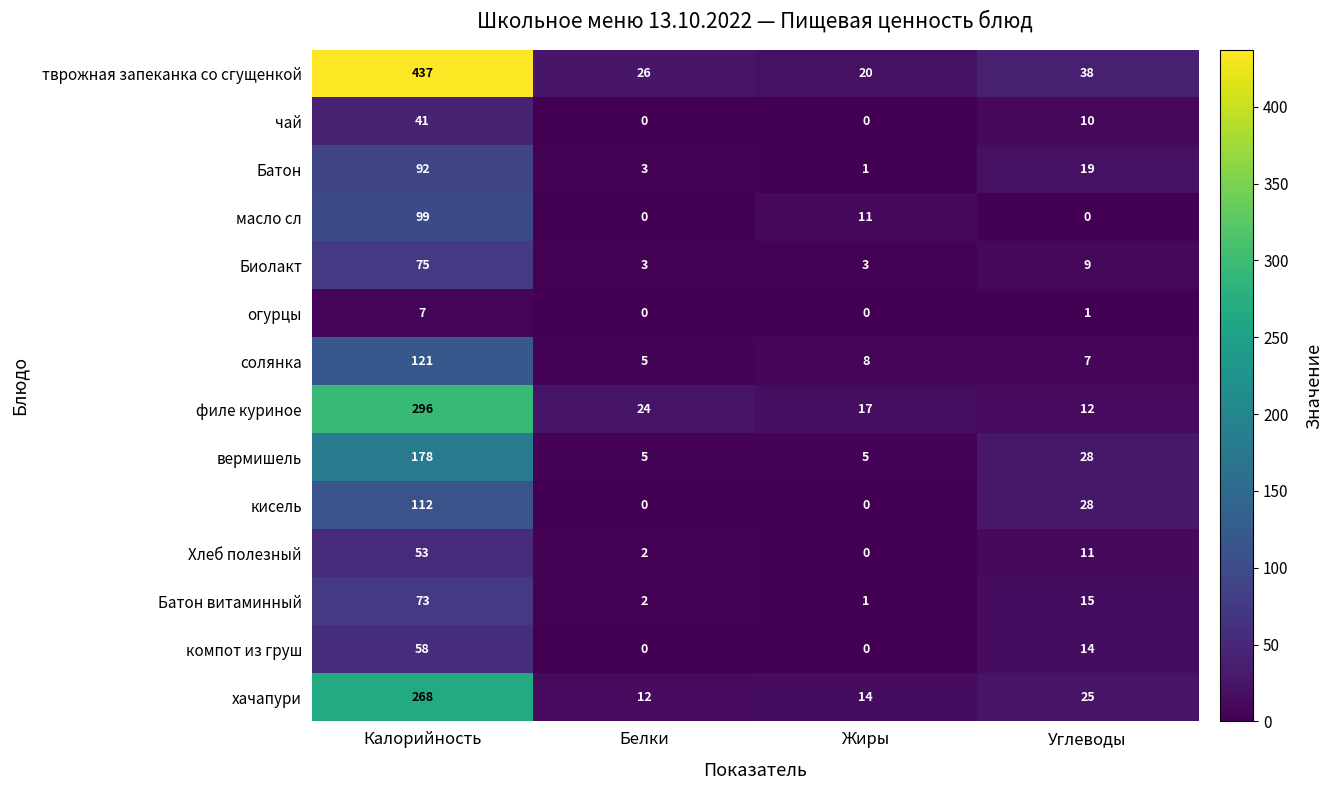

Rank the series by their maximum value, from highest to lowest.

тврожная запеканка со сгущенкой, филе куриное, хачапури, вермишель, солянка, кисель, масло сл, Батон, Биолакт, Батон витаминный, компот из груш, Хлеб полезный, чай, огурцы